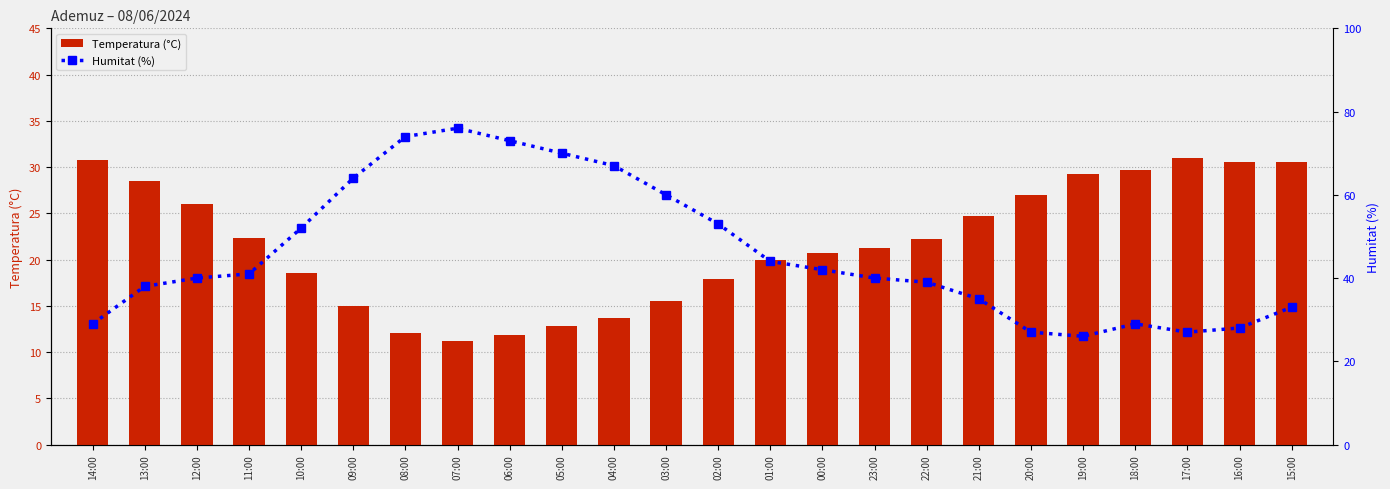

Reading right to left, transcribe all the data shown in this chart.

Temperatura (°C): 30.6	30.6	31.0	29.7	29.2	27.0	24.7	22.2	21.2	20.7	20.0	17.9	15.5	13.7	12.8	11.8	11.2	12.1	15.0	18.6	22.3	26.0	28.5	30.8
Humitat (%): 33.0	28.0	27.0	29.0	26.0	27.0	35.0	39.0	40.0	42.0	44.0	53.0	60.0	67.0	70.0	73.0	76.0	74.0	64.0	52.0	41.0	40.0	38.0	29.0